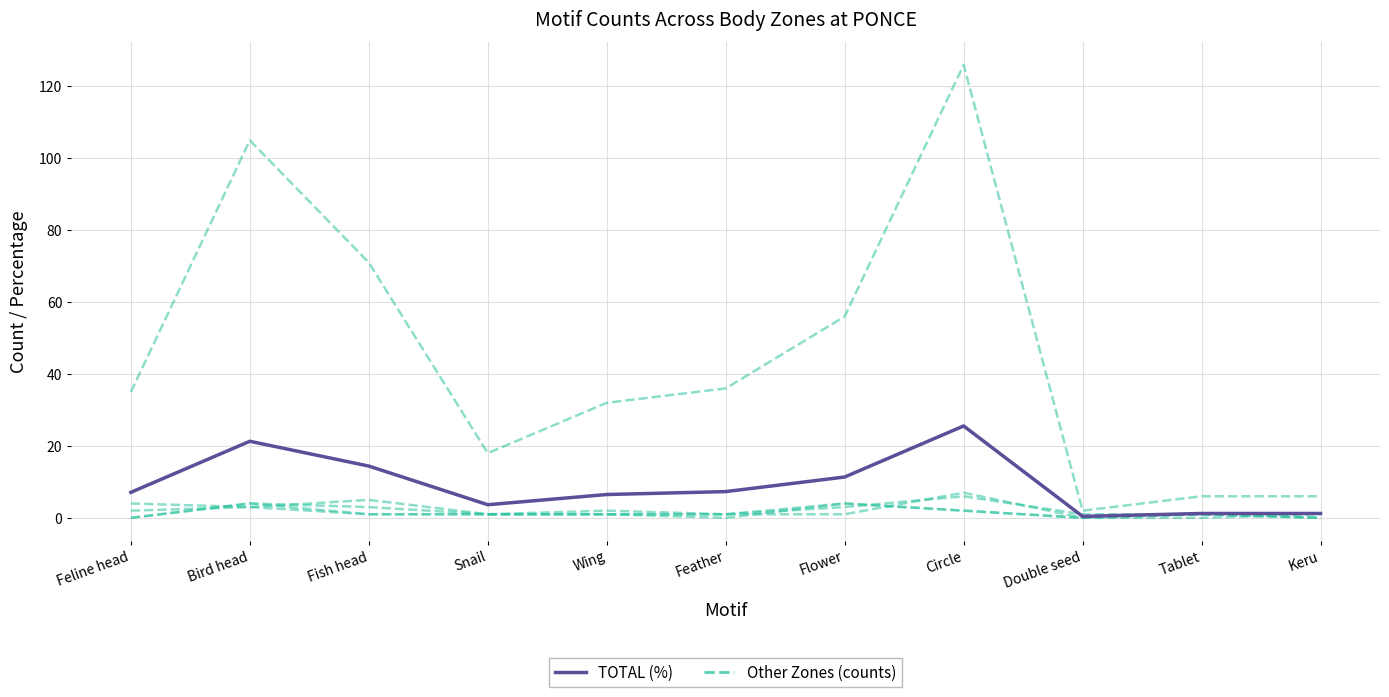

Read the TOTAL (%) value at Feline head.

7.1